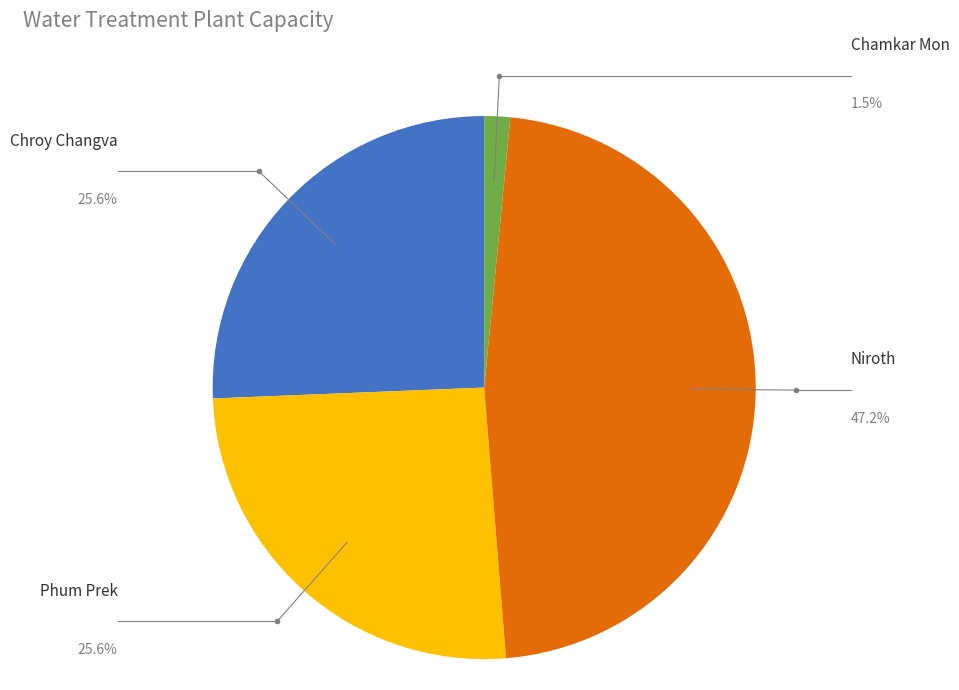

What is the largest slice in the pie chart?

Niroth